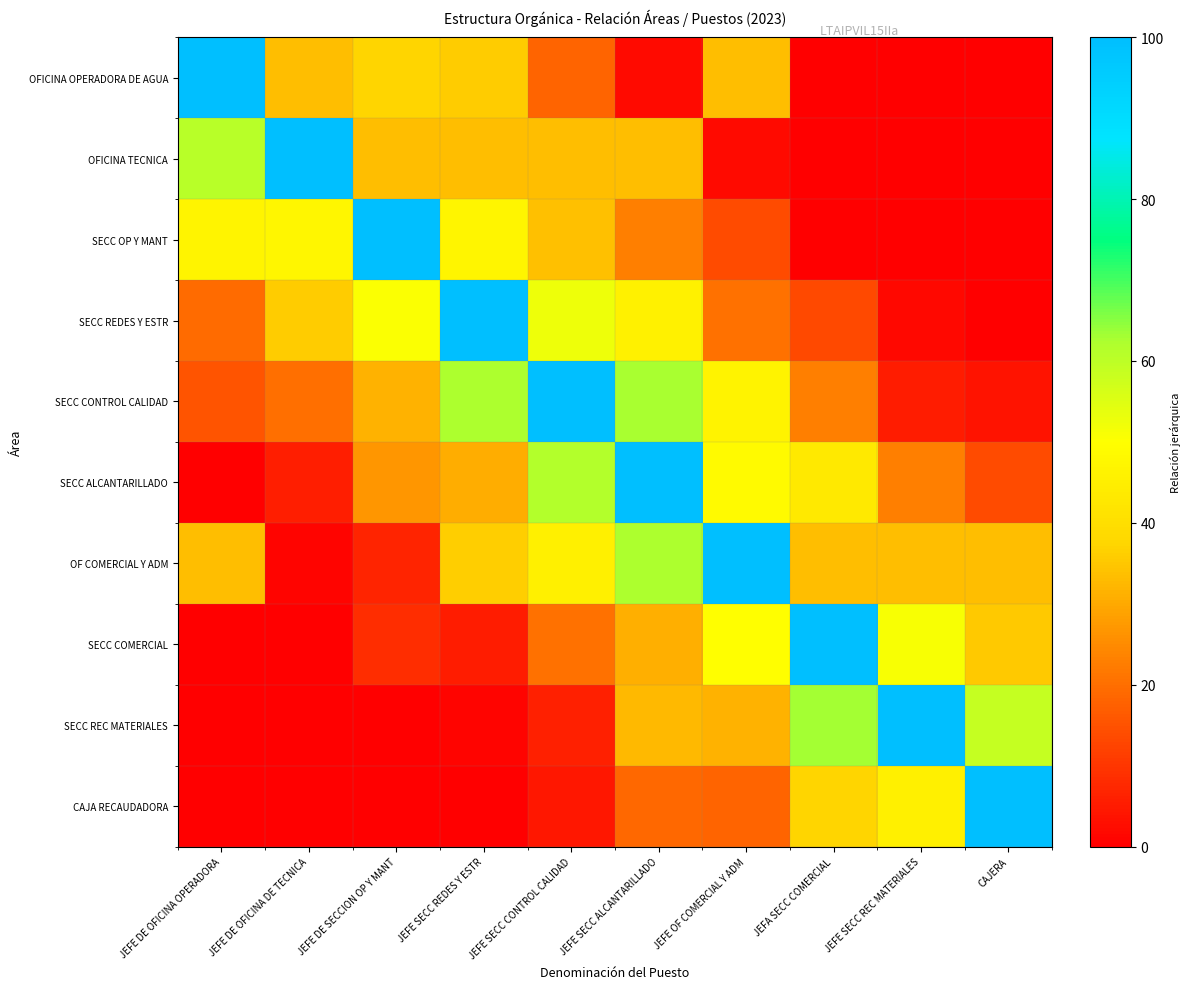

How many categories are shown in the chart?

10